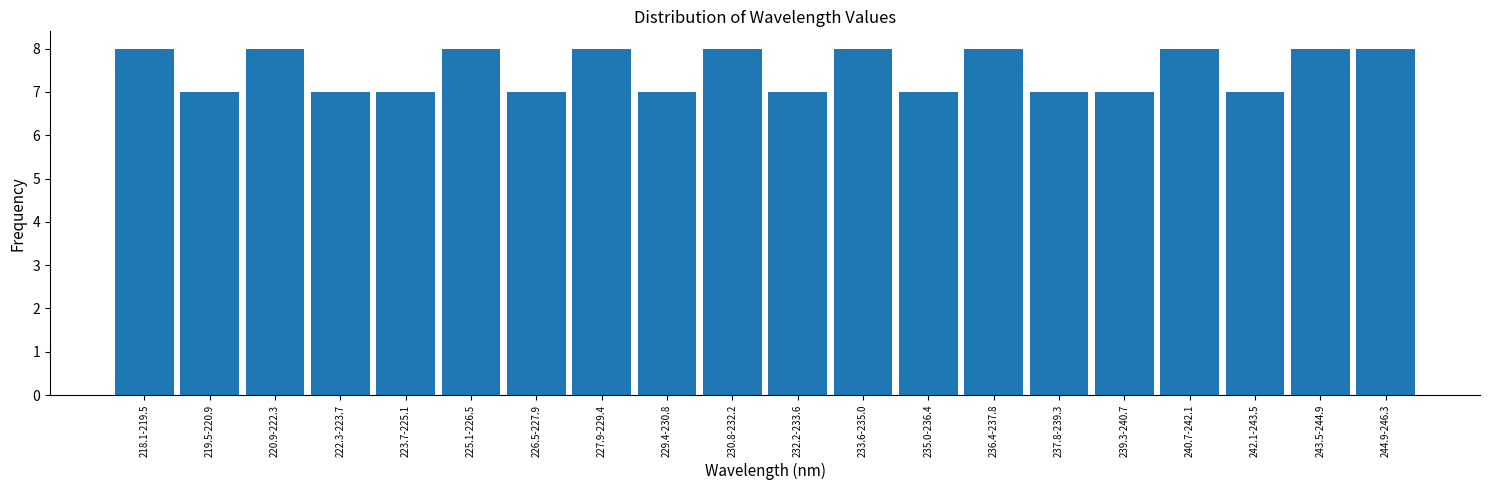

Reading right to left, what are all the values shown in this chart?

244.9-246.3=8	243.5-244.9=8	242.1-243.5=7	240.7-242.1=8	239.3-240.7=7	237.8-239.3=7	236.4-237.8=8	235.0-236.4=7	233.6-235.0=8	232.2-233.6=7	230.8-232.2=8	229.4-230.8=7	227.9-229.4=8	226.5-227.9=7	225.1-226.5=8	223.7-225.1=7	222.3-223.7=7	220.9-222.3=8	219.5-220.9=7	218.1-219.5=8